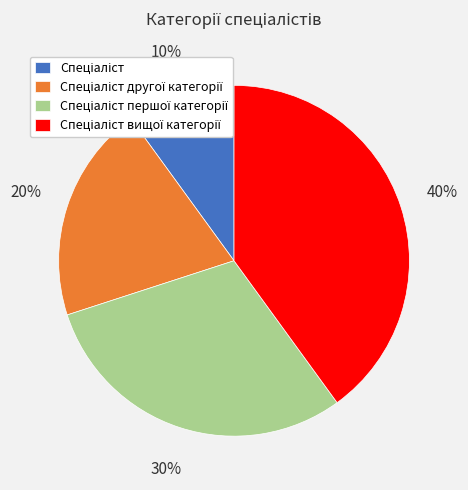

To the nearest percent, what is the average slice percentage?

25%